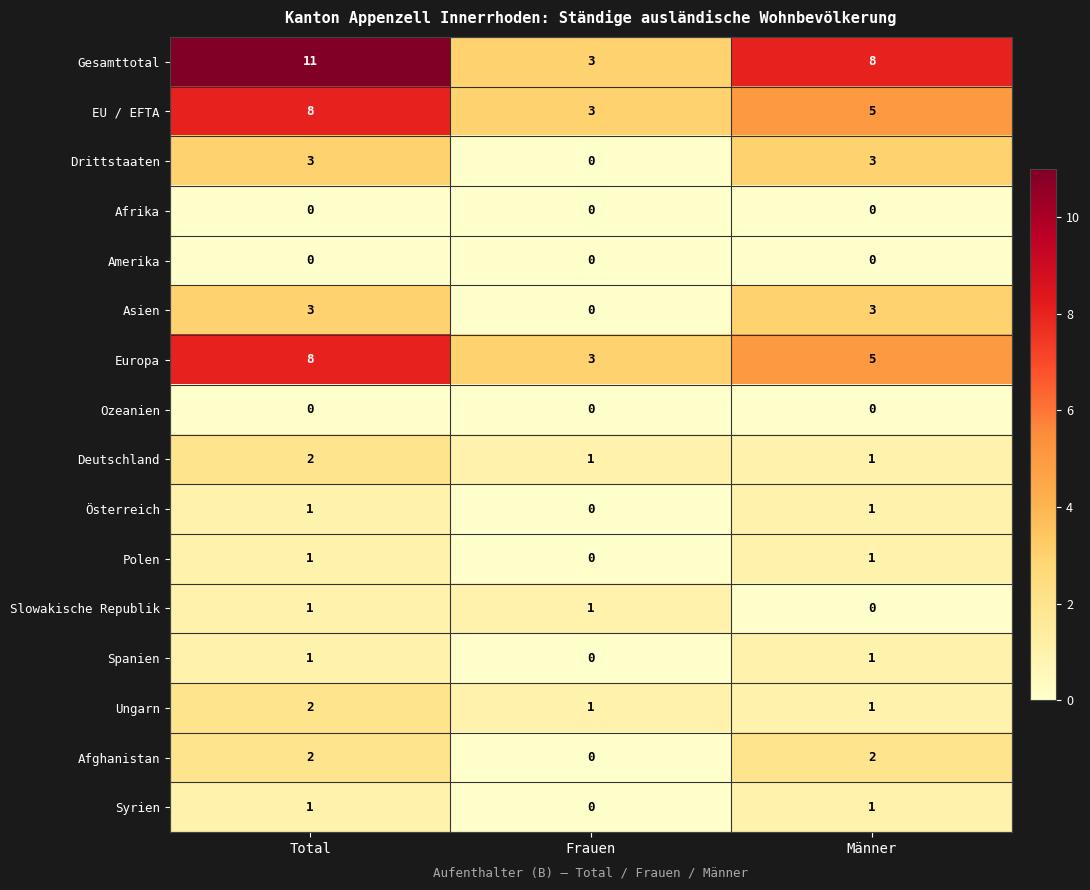

How many data points does each series have?

3